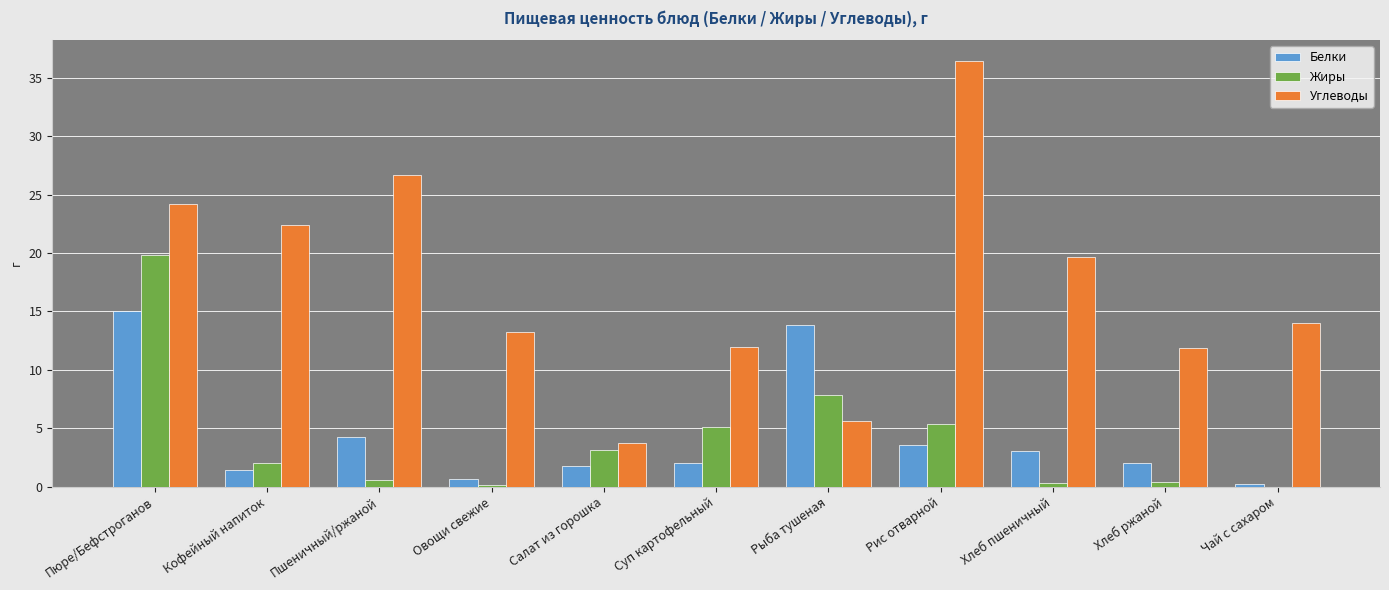

Is the value of Углеводы at Пшеничный/ржаной greater than the value of Белки at Кофейный напиток?

Yes